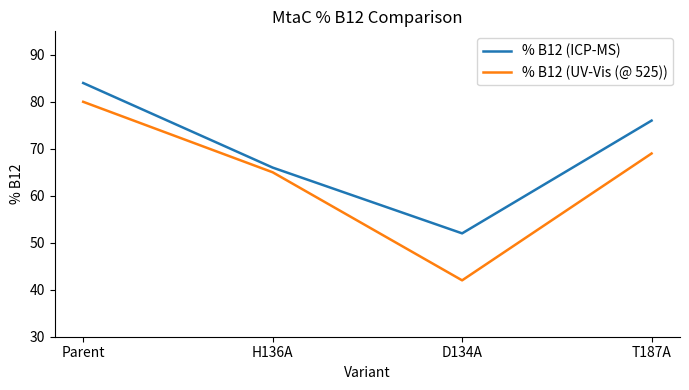

Where is % B12 (UV-Vis (@ 525)) nearest to the value 61?

H136A